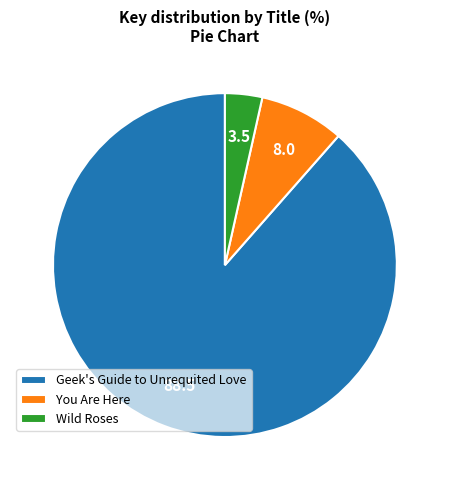

Which category has the biggest portion of the pie?

Geek's Guide to Unrequited Love